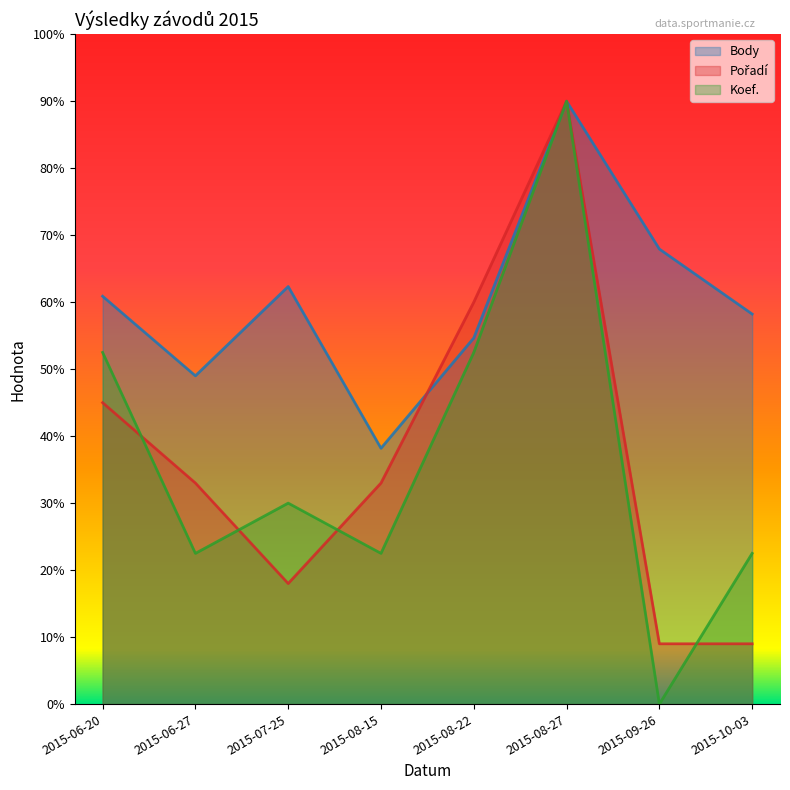

The value of Koef. at 2015-06-27 is 223.0. True or false?

False